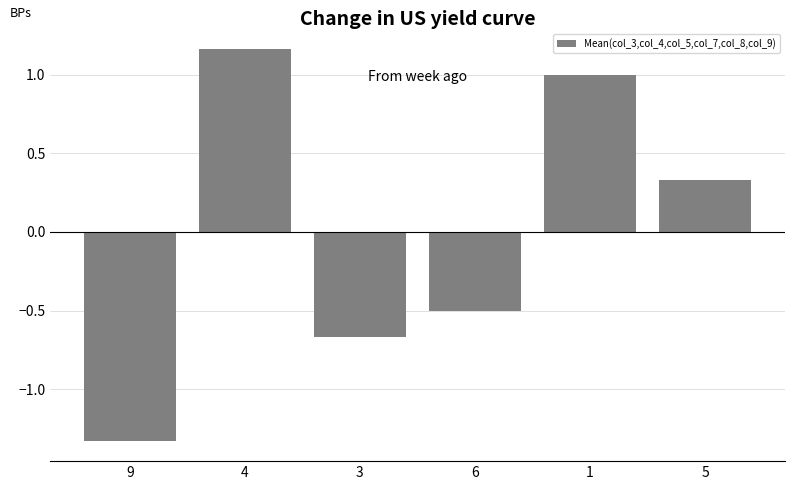

At which label is the value closest to 0?

5